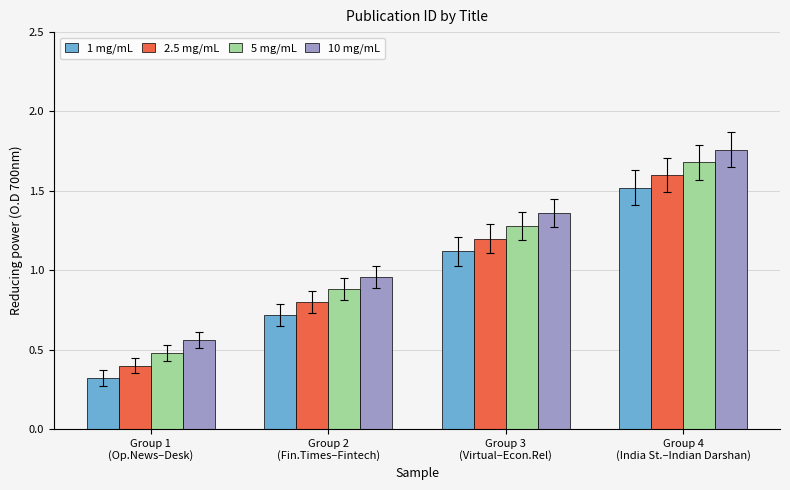

Rank the series by their maximum value, from highest to lowest.

10 mg/mL, 5 mg/mL, 2.5 mg/mL, 1 mg/mL